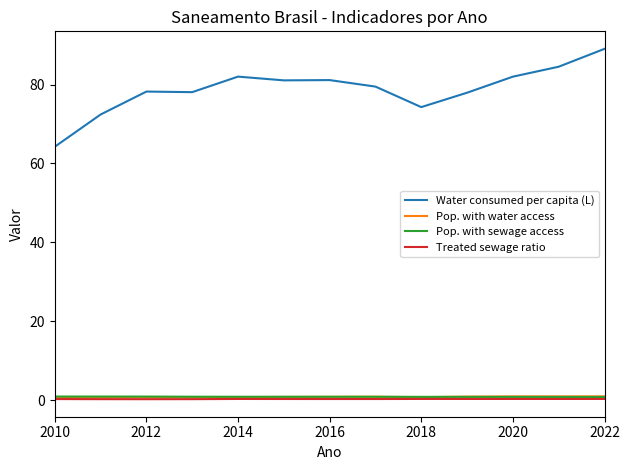

True or false: Water consumed per capita (L) and Pop. with sewage access cross at least once.

False